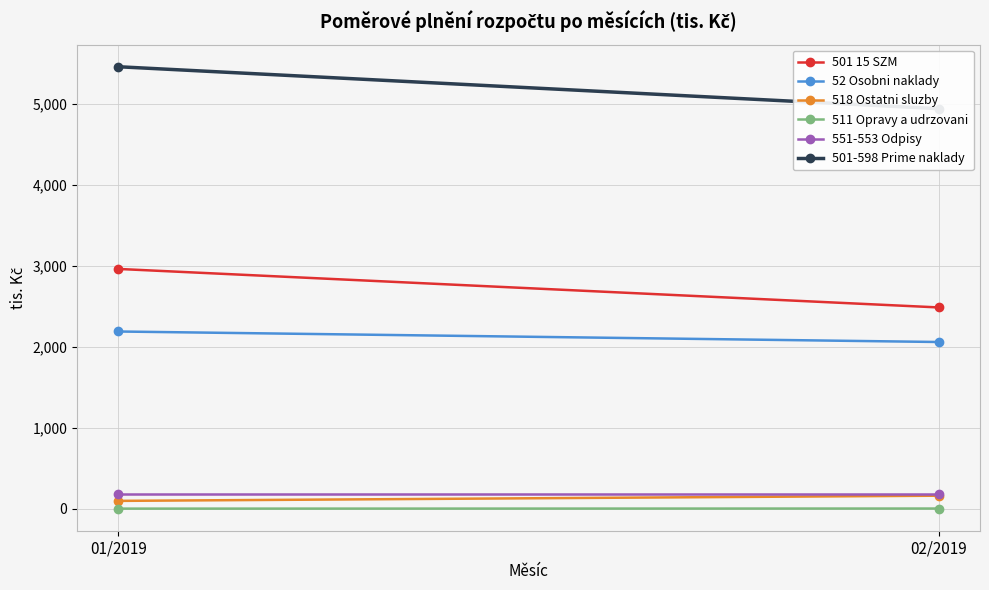

Reading right to left, what are all the values shown in this chart?

501 15 SZM: 2487.6	2963.0
52 Osobni naklady: 2061.1	2190.8
518 Ostatni sluzby: 164.2	100.1
511 Opravy a udrzovani: 5.6	4.5
551-553 Odpisy: 183.0	183.0
501-598 Prime naklady: 4940.4	5458.7